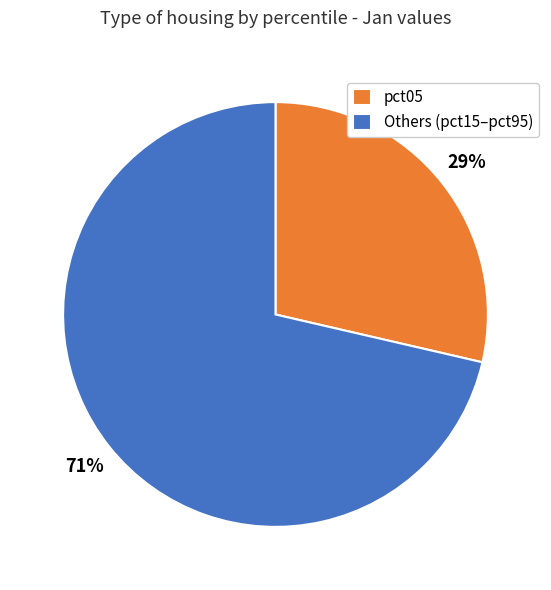

To the nearest percent, what portion does Others (pct15–pct95) represent?

71%